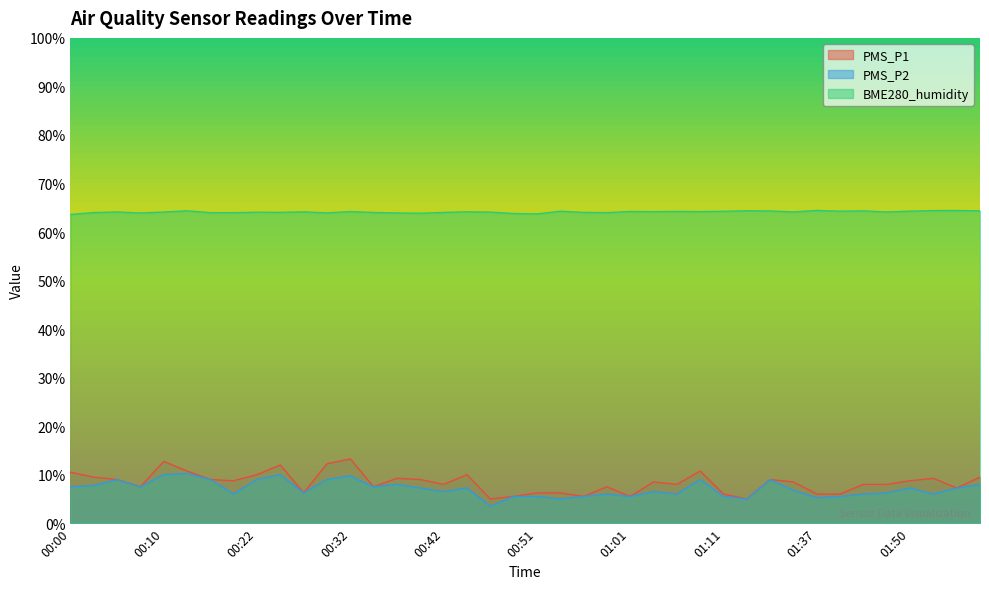

What is the value of the PMS_P2 point at the 12th from the left?

9.0